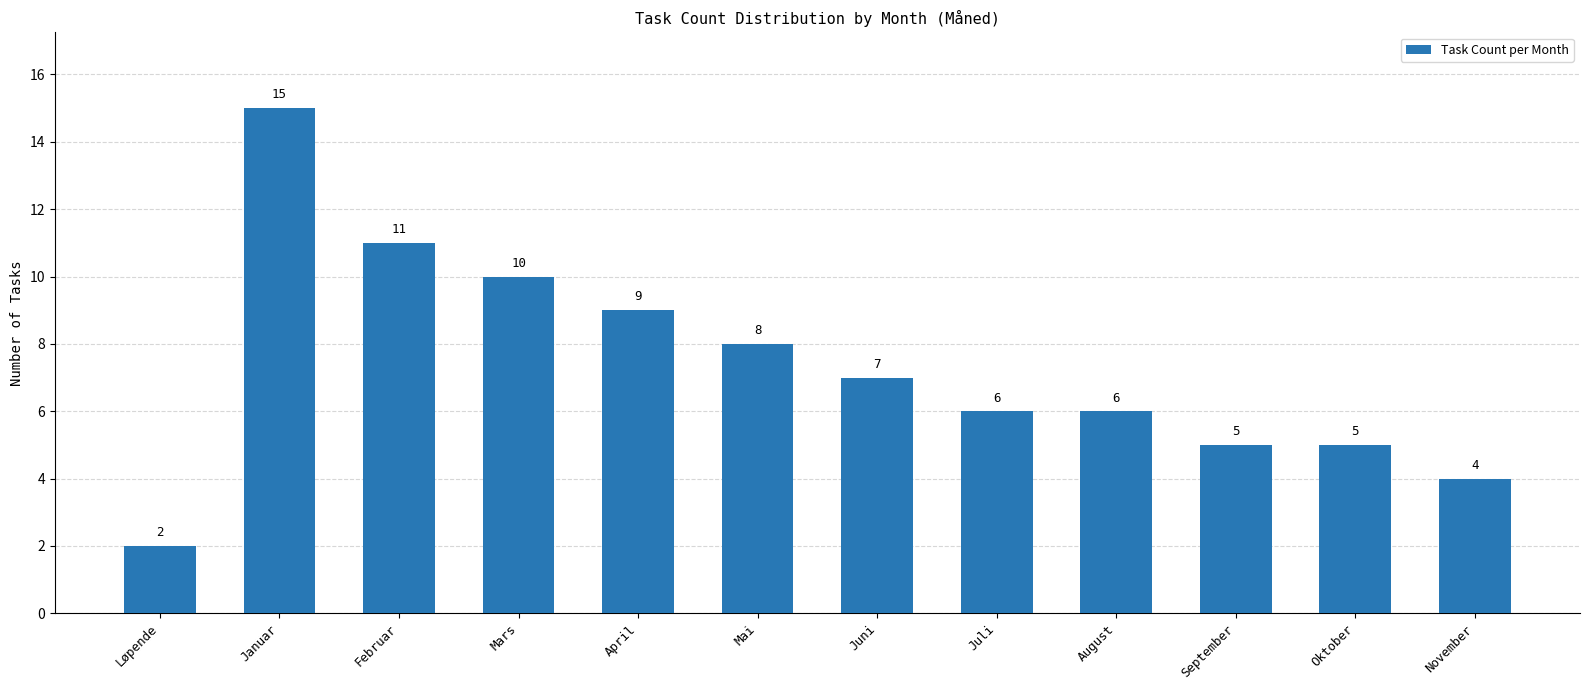

What is the sum of all values?

88